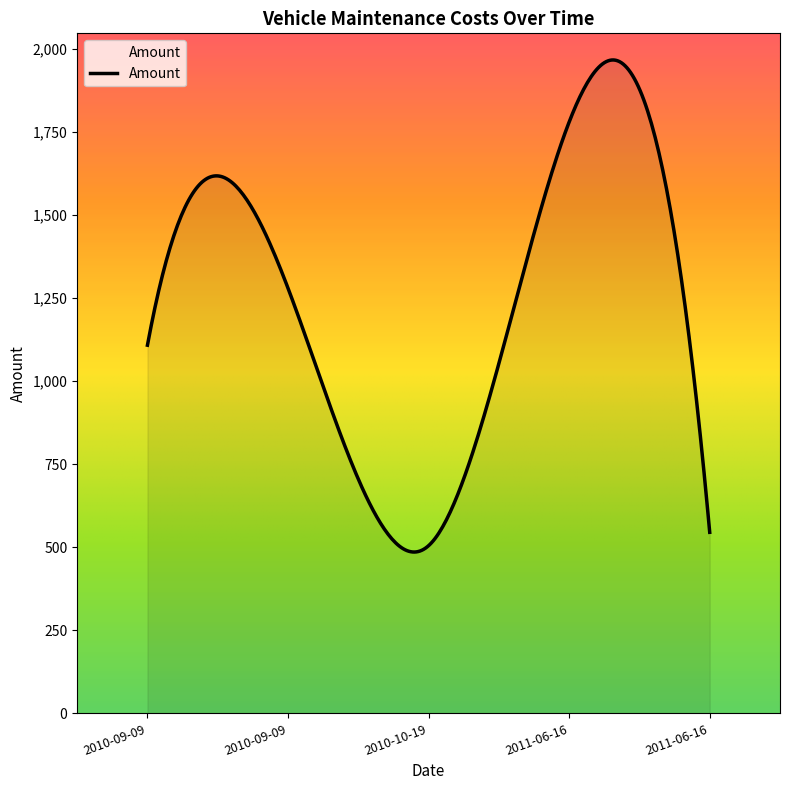

What is the greatest value displayed?

1965.5